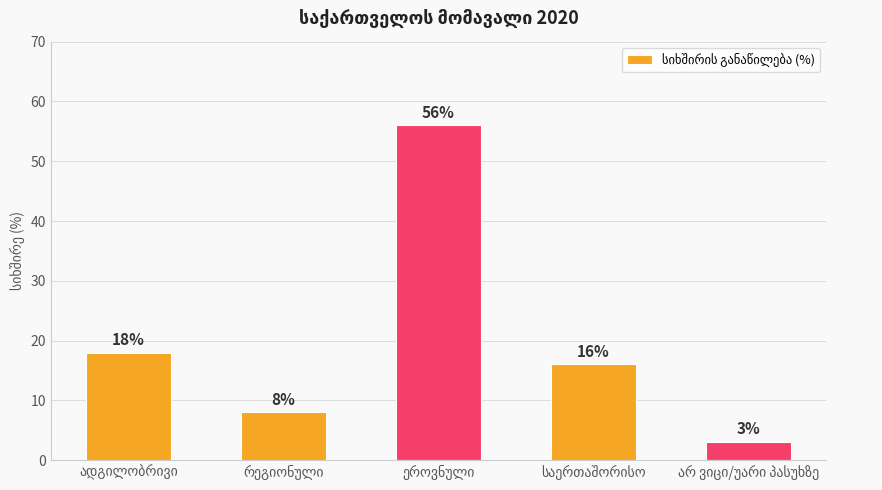

What is the value of the 1st bar from the left?

18